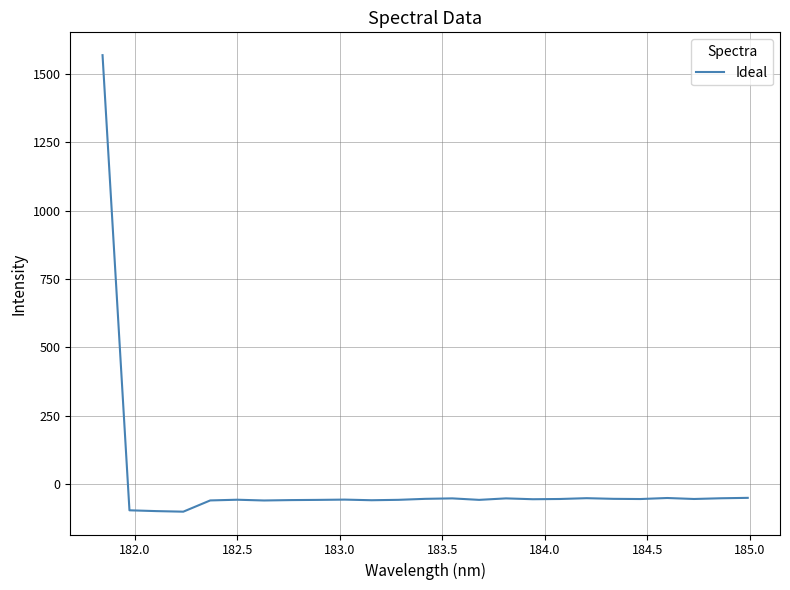

What is the greatest value displayed?

1569.6